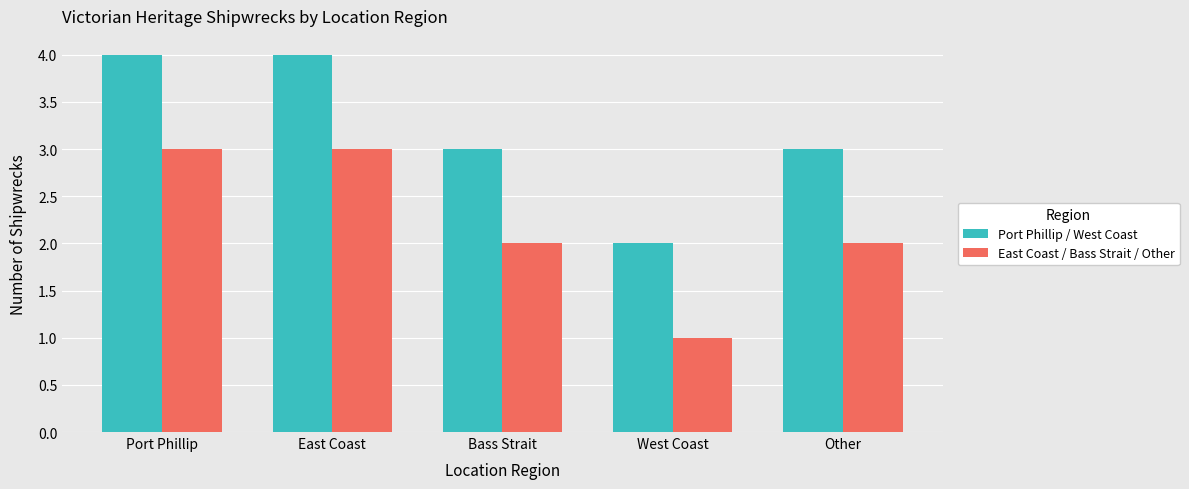

Reading right to left, list all the values displayed in this chart.

Port Phillip / West Coast: 3	2	3	4	4
East Coast / Bass Strait / Other: 2	1	2	3	3